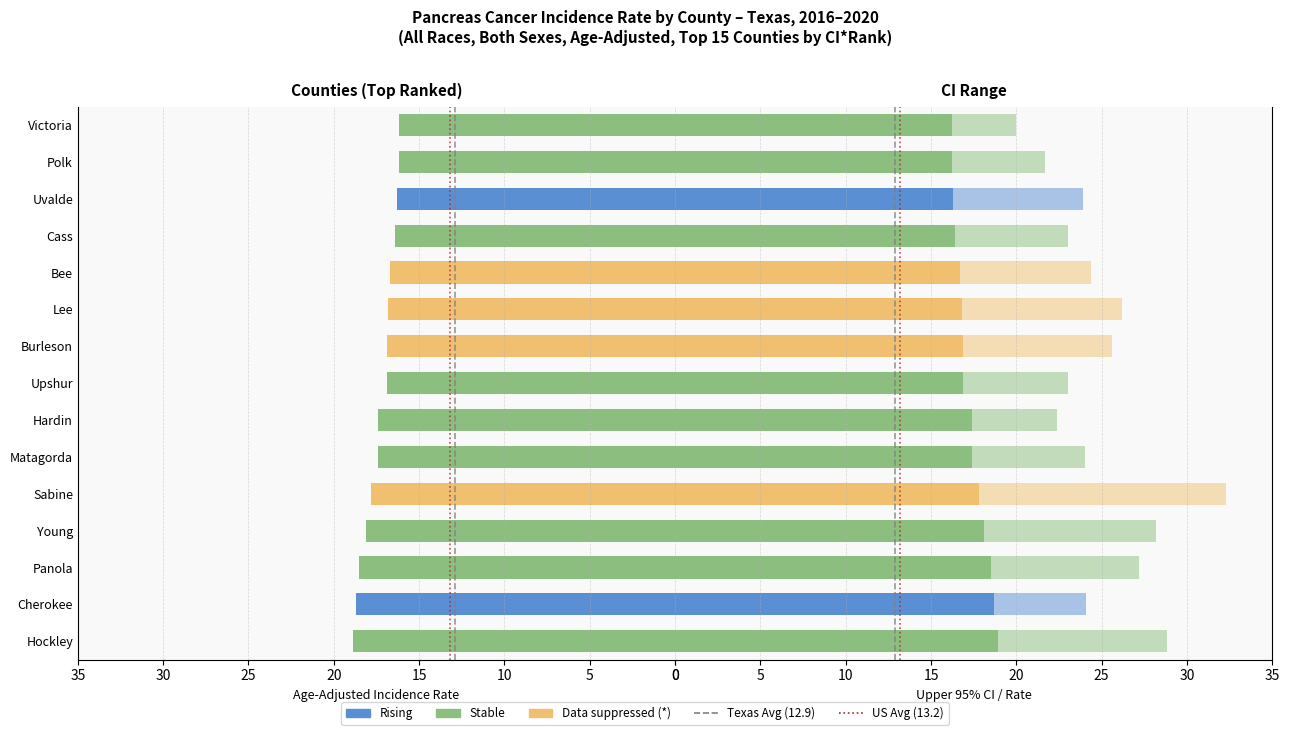

What is the lowest value of the upper_ci series?

20.0